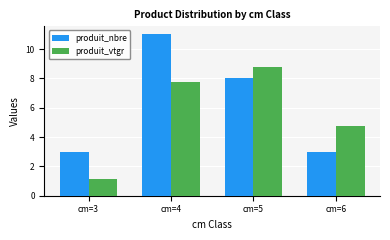

How many bars are there in total?

8